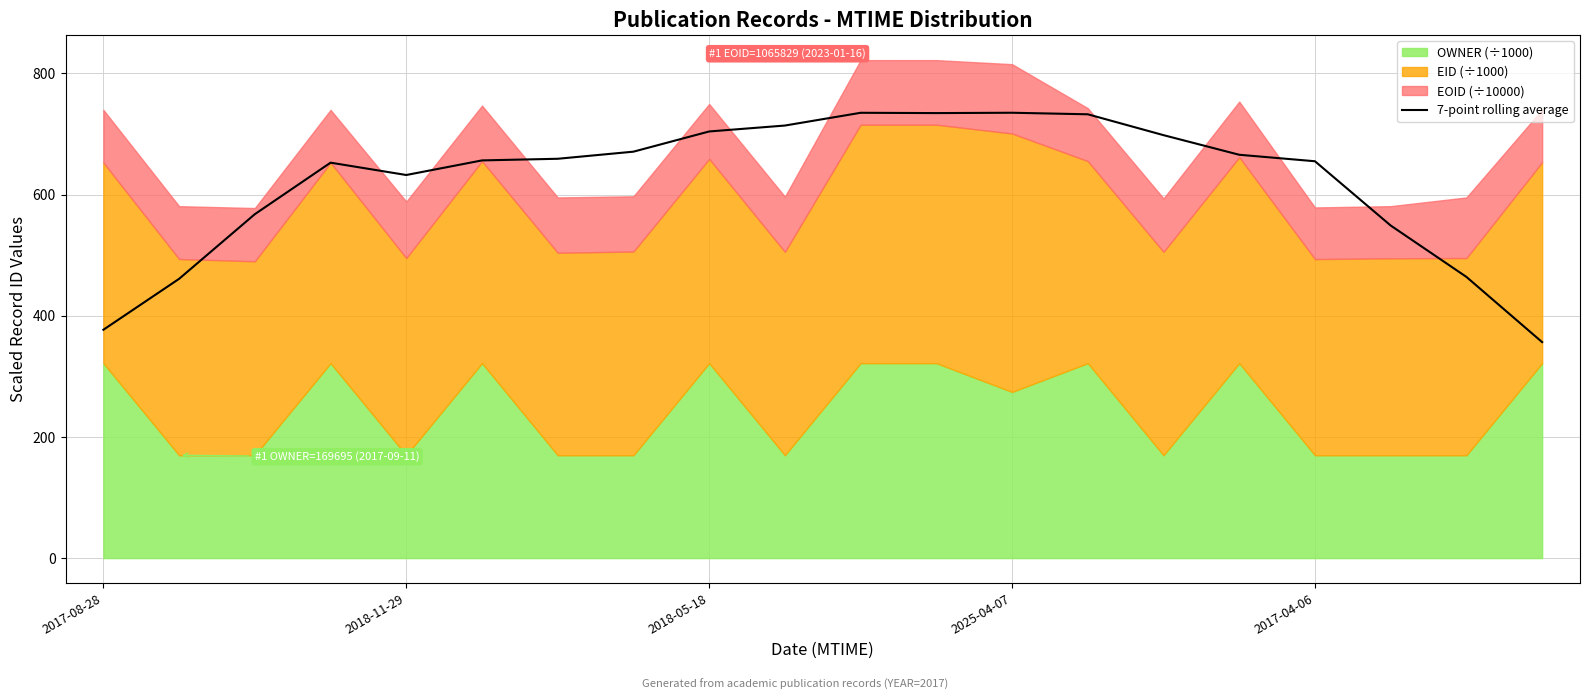

Is it true that 7-point rolling average equals 632.2 at 2018-11-29?

True